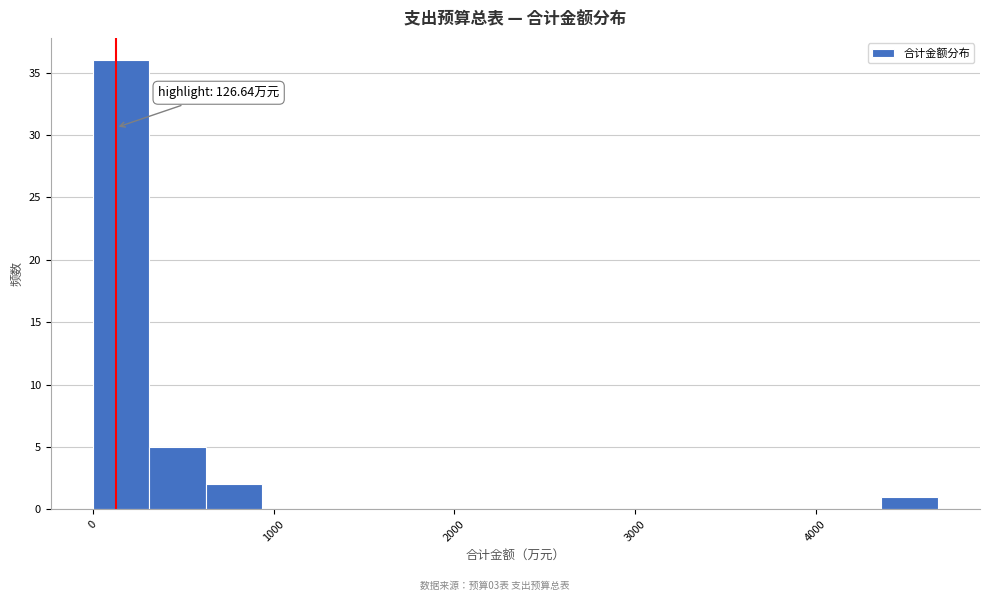

Around what value on the x-axis is the tallest bar? Give the approximate position of its centre, as read against the axis.

200